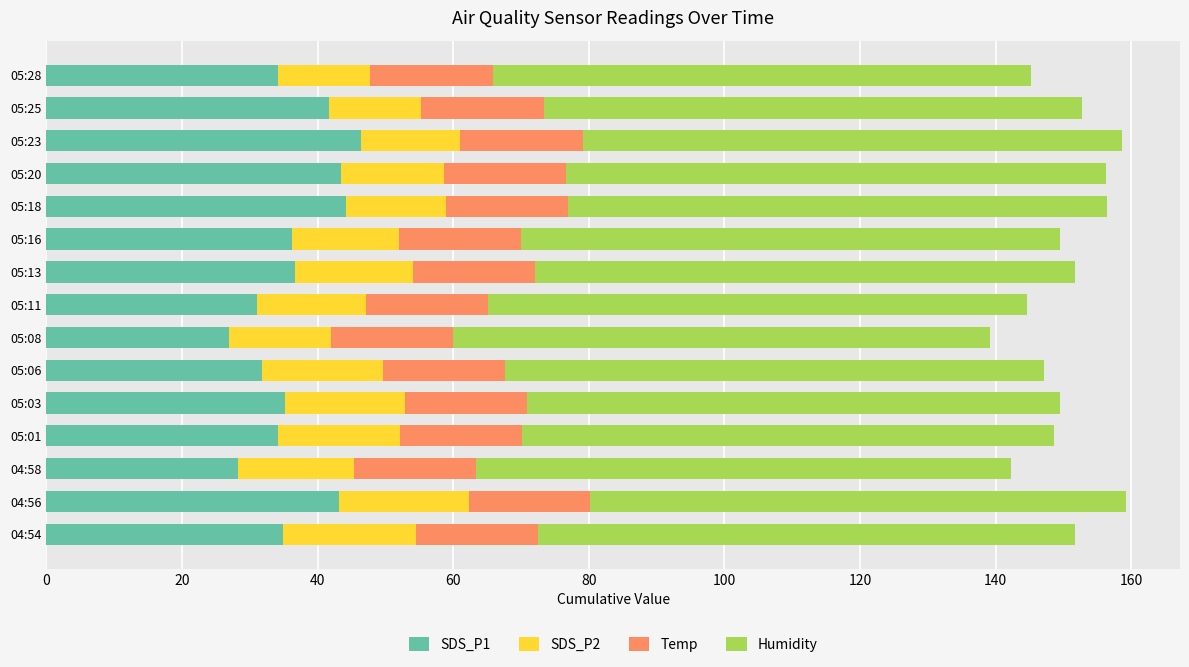

What are all the series names shown in the legend?

SDS_P1, SDS_P2, Temp, Humidity